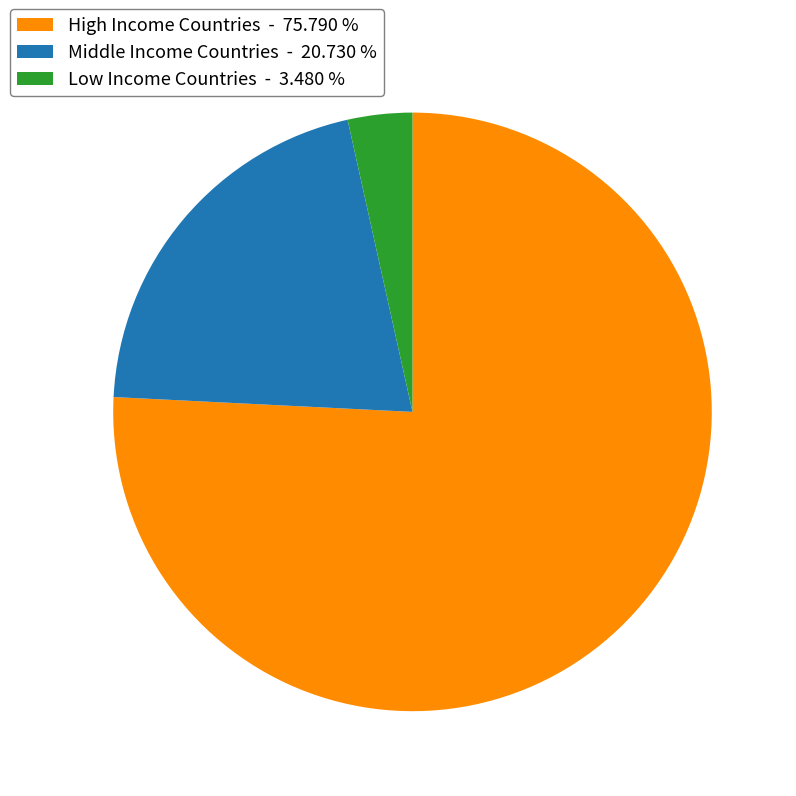

Approximately how many times larger is the value at Middle Income Countries - 20.730 % compared to High Income Countries - 75.790 %?

0.3